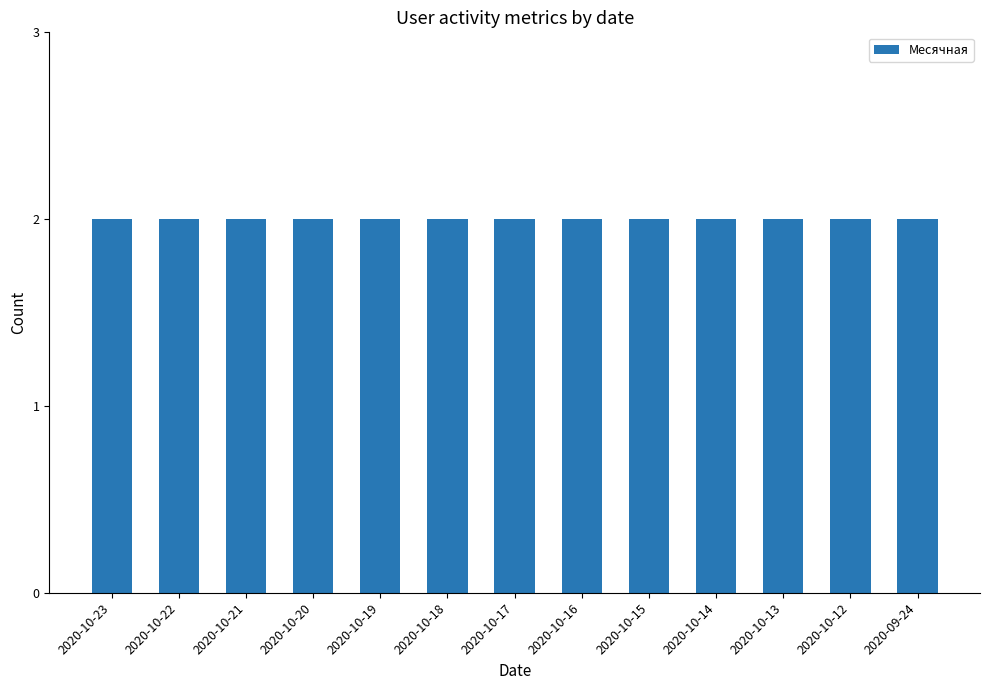

Which series has the largest total across all categories?

Месячная